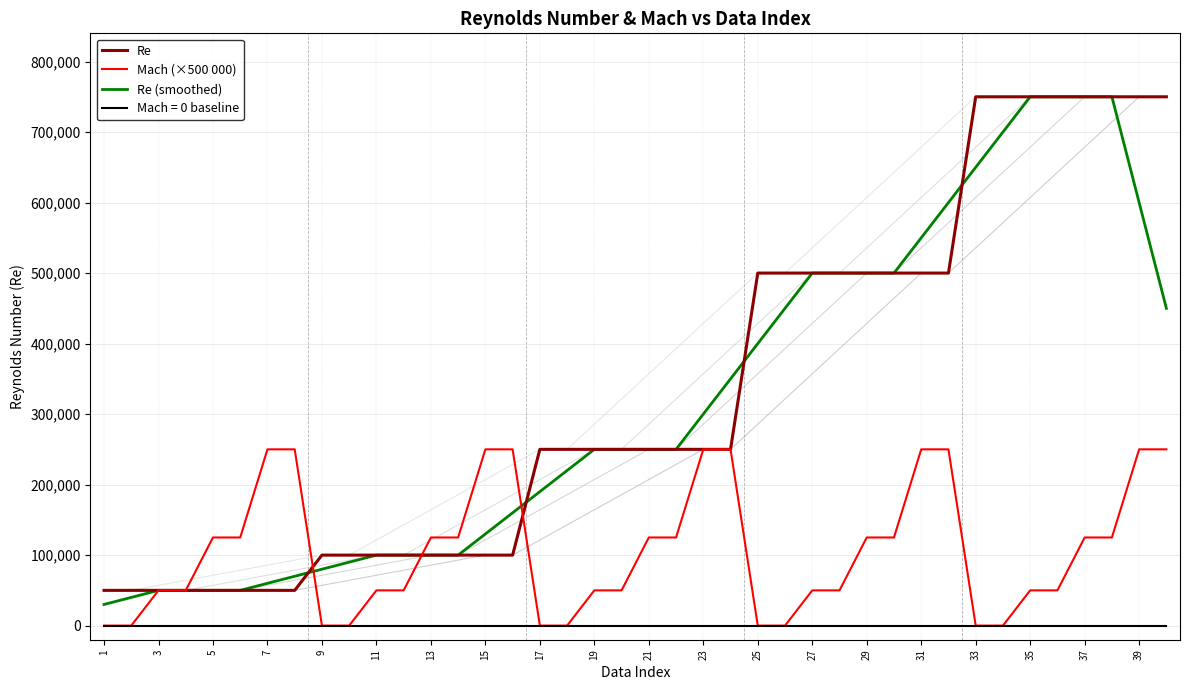

What is the lowest value of the Re series?

50000